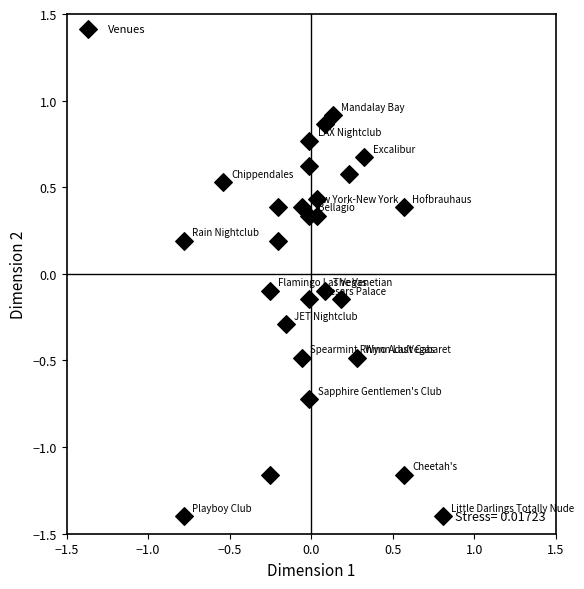

What is the range of Y values (max minus min)?

2.3